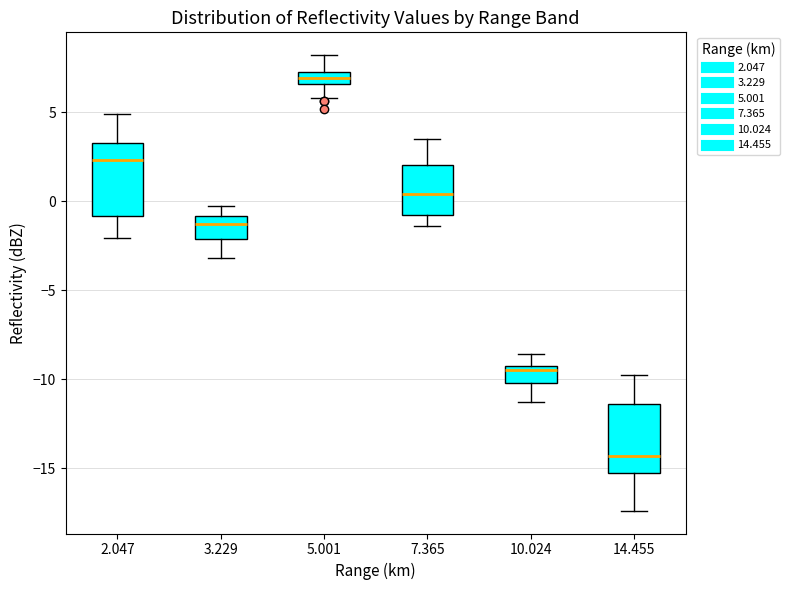

Which box's median line is the lowest?

14.455